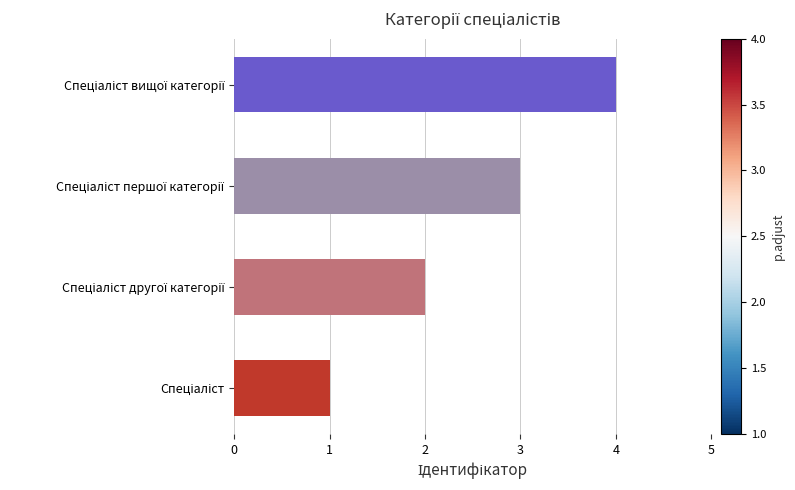

What is the maximum value shown in the chart?

4